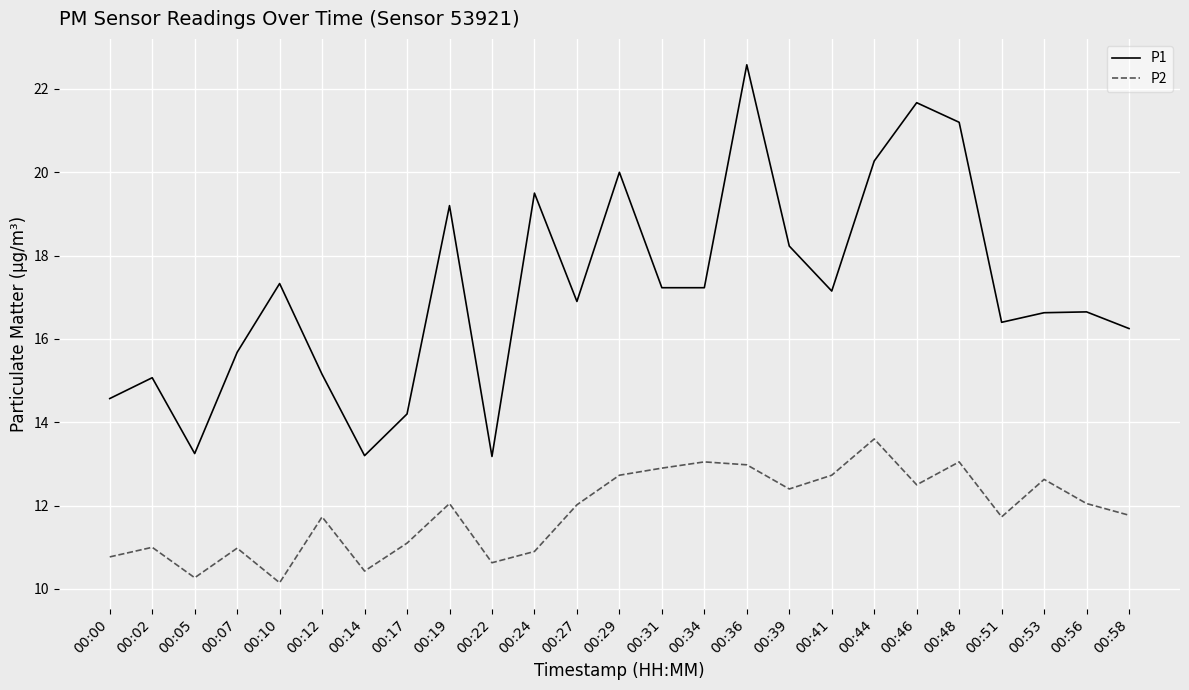

True or false: P1 and P2 intersect in this chart.

False